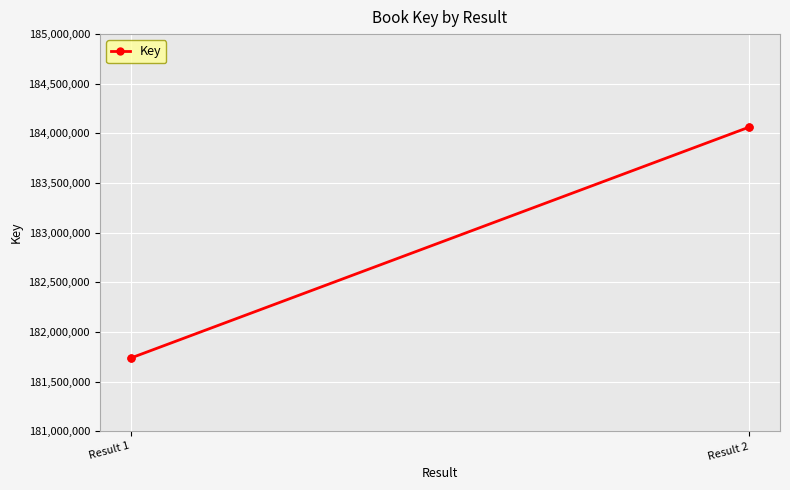

What is the minimum value shown in the chart?

181737875